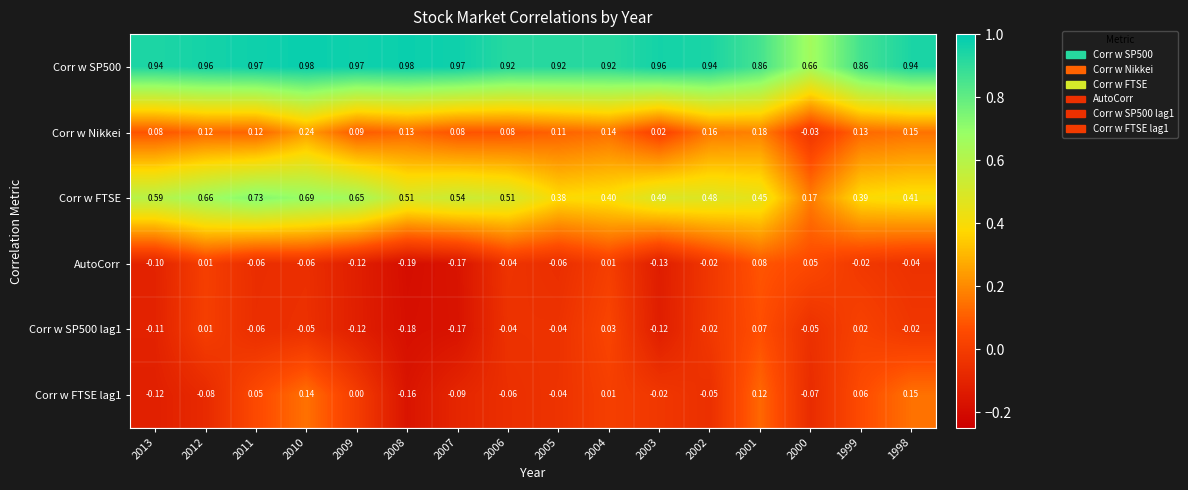

Which series has the largest range (max minus min)?

Corr w FTSE